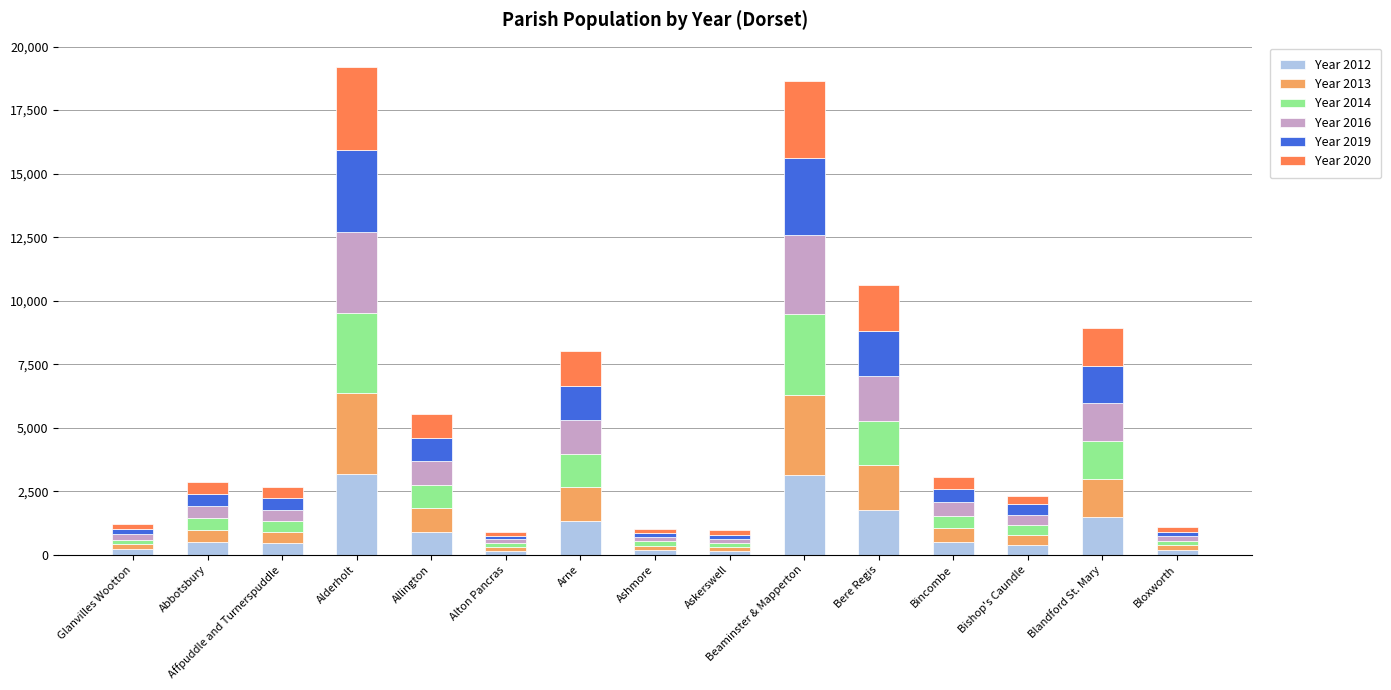

What is the difference between the maximum and minimum values in the Year 2012 series?

3032